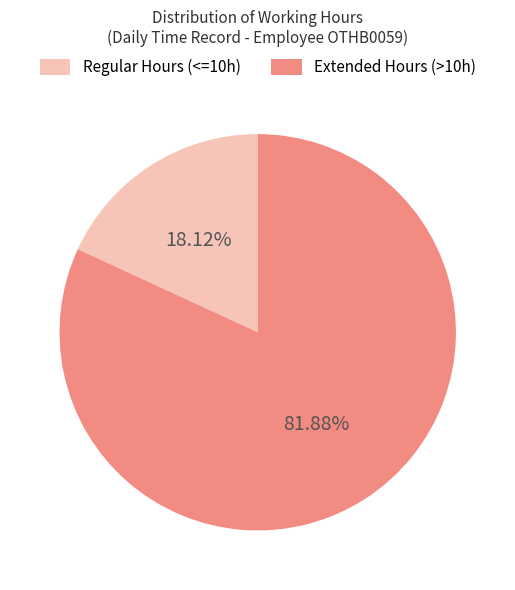

What is the ratio of the value at Extended Hours (>10h) to the value at Regular Hours (<=10h)?

4.5